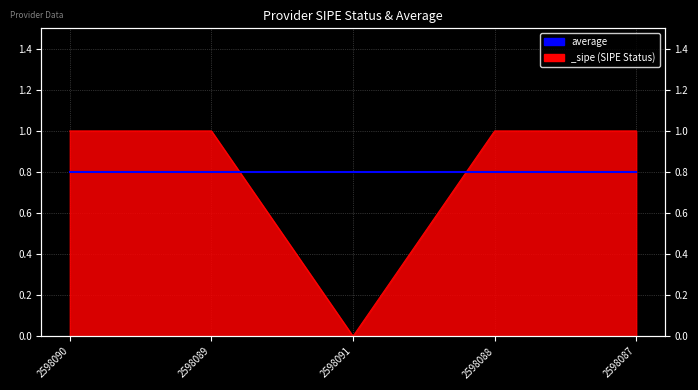

True or false: the data shows 1 at 2598090.

True